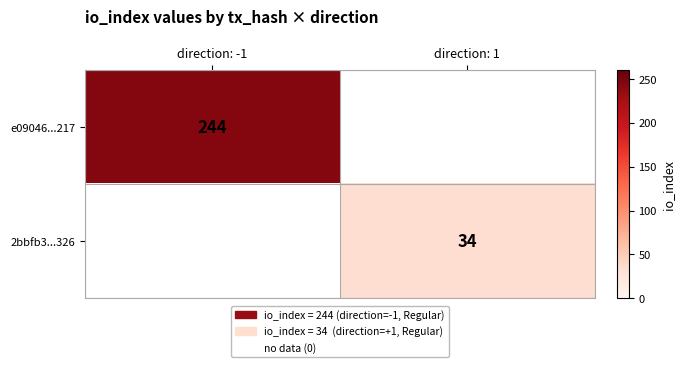

True or false: 2bbfb3...326 has a value of 34 at direction: 1.

True